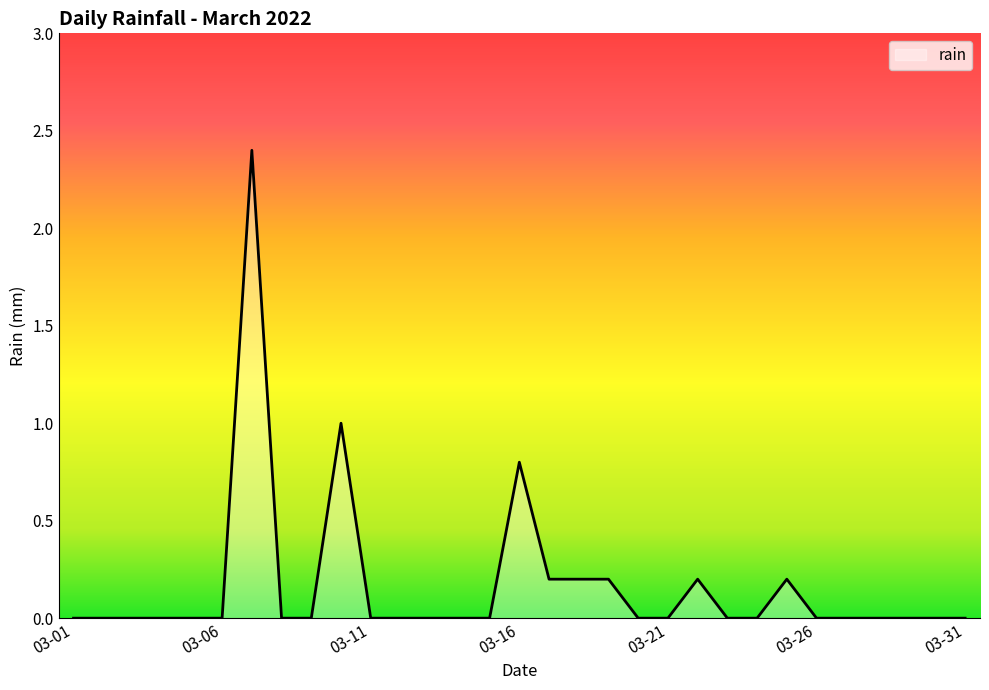

Does the chart have visible grid lines?

No